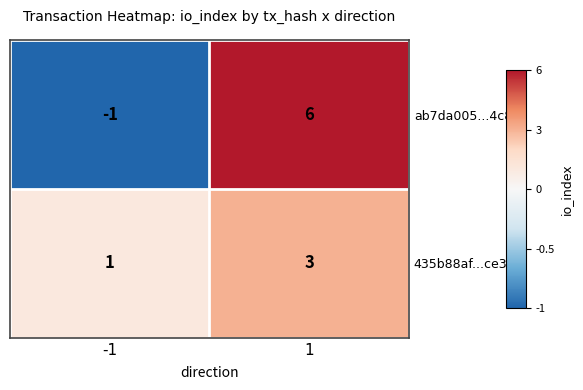

At -1, list the series in order from smallest to largest.

ab7da005...4c84, 435b88af...ce3